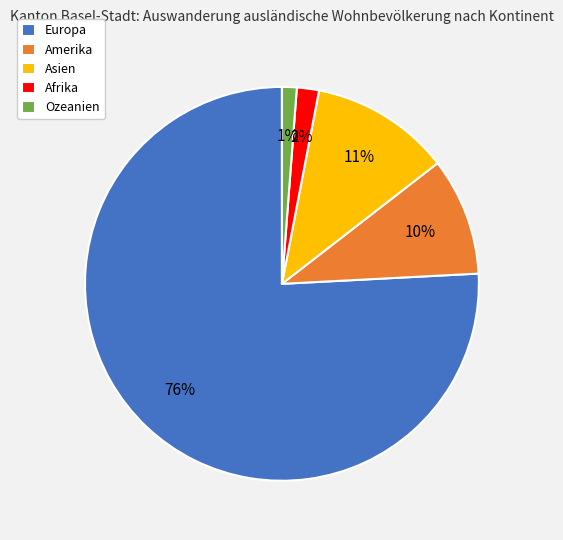

Is there a majority slice in this chart?

Yes